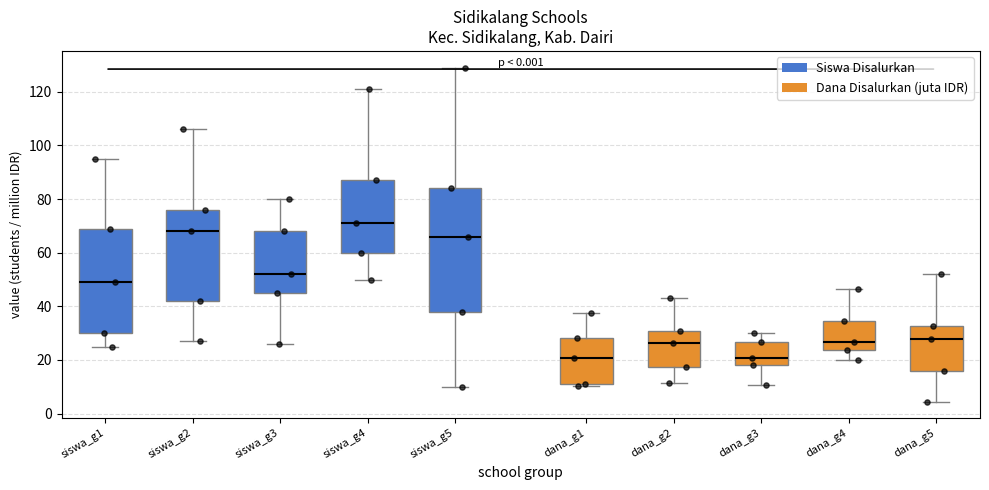

Reading left to right, read every box against the y-axis: the position of its median line, the range the box covers, and the ends of its whiskers. The values are not printed on the chart, so give them approximately, as read against the axis.

siswa_g1: median 50, box 30 to 70, whiskers 26 to 96
siswa_g2: median 68, box 42 to 76, whiskers 28 to 106
siswa_g3: median 52, box 46 to 68, whiskers 26 to 80
siswa_g4: median 72, box 60 to 88, whiskers 50 to 122
siswa_g5: median 66, box 38 to 84, whiskers 10 to 130
dana_g1: median 20, box 12 to 28, whiskers 10 to 38
dana_g2: median 26, box 18 to 30, whiskers 12 to 42
dana_g3: median 20, box 18 to 26, whiskers 10 to 30
dana_g4: median 26, box 24 to 34, whiskers 20 to 46
dana_g5: median 28, box 16 to 32, whiskers 4 to 52